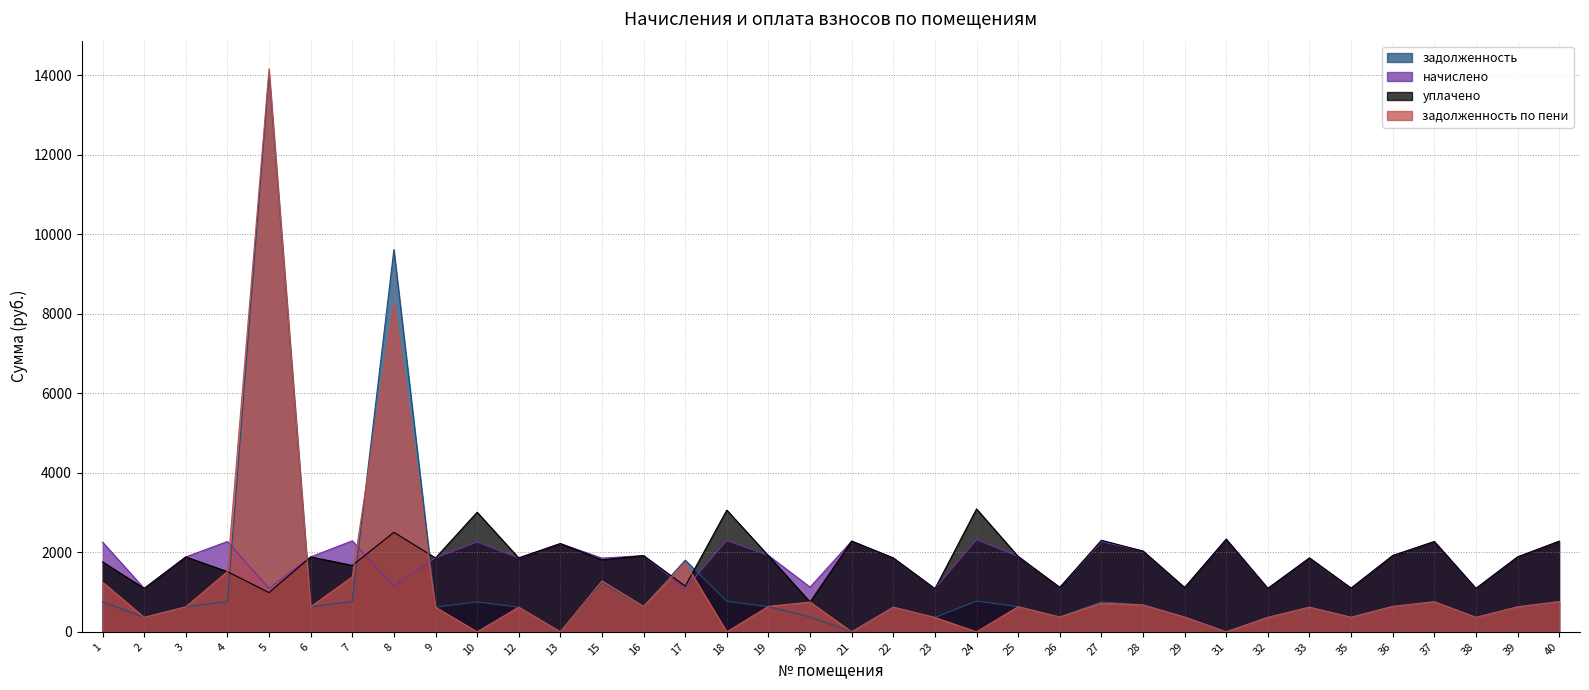

True or false: уплачено and задолженность по пени cross at least once.

True